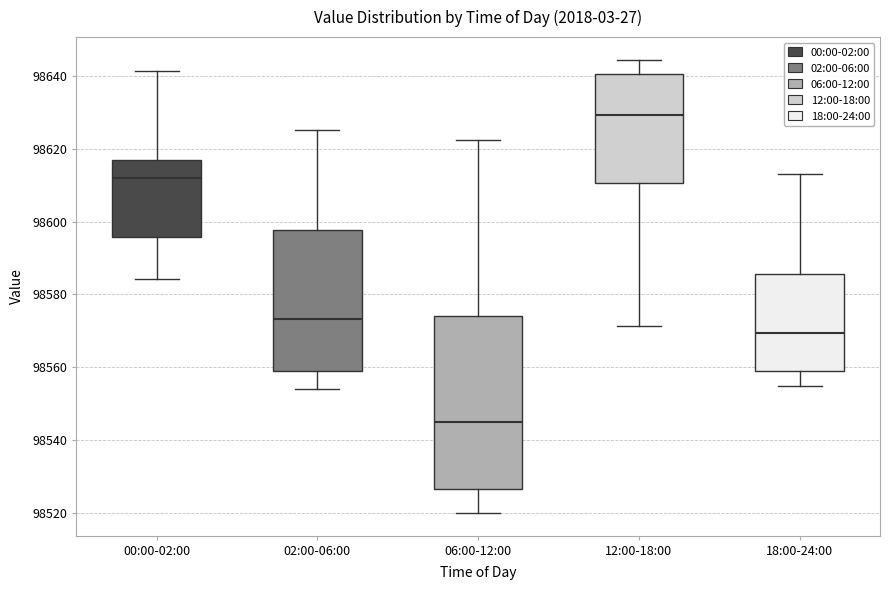

Which box's median line is the lowest?

06:00-12:00